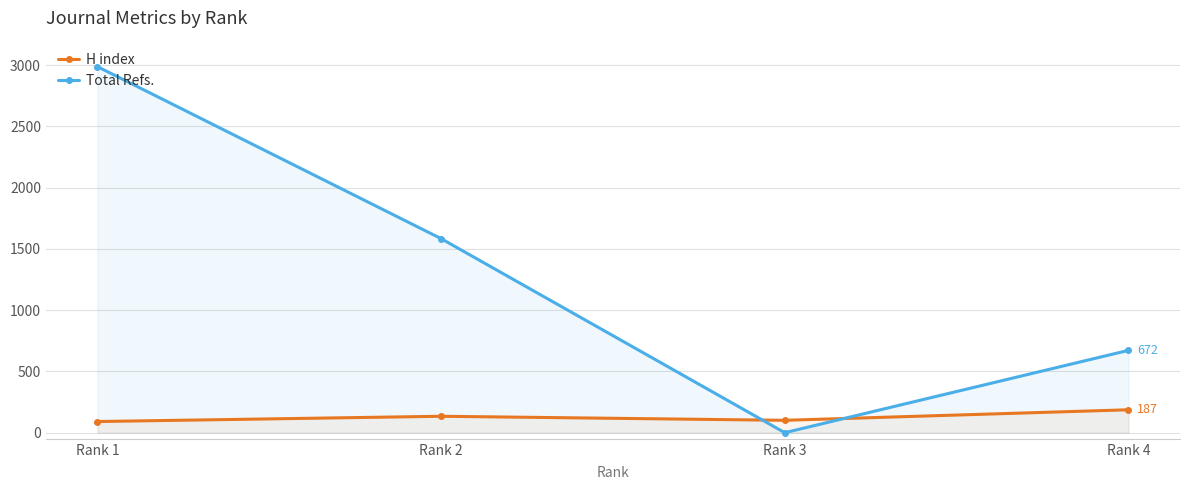

How many categories are shown in the chart?

4